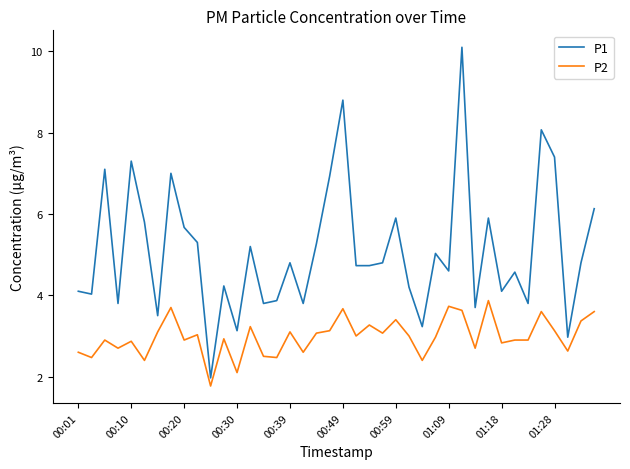

What is the minimum value for P2?

1.8